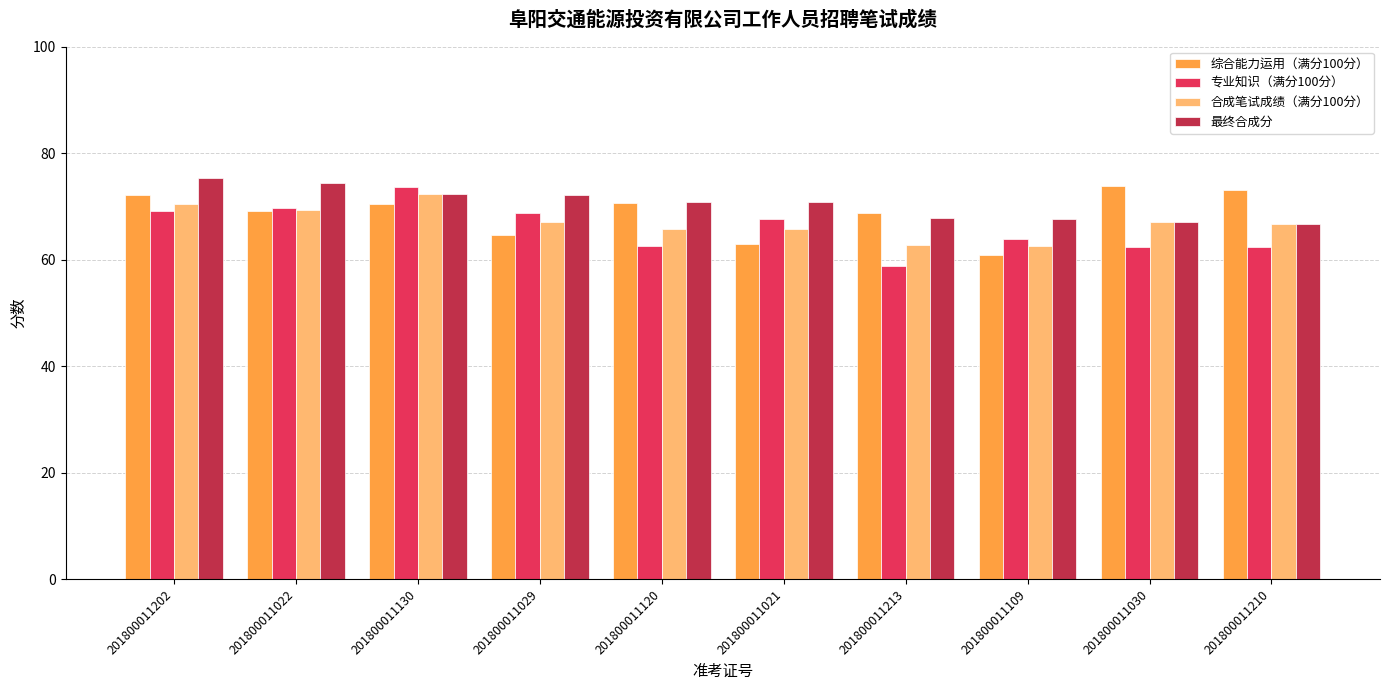

Which series has the largest total across all categories?

最终合成分